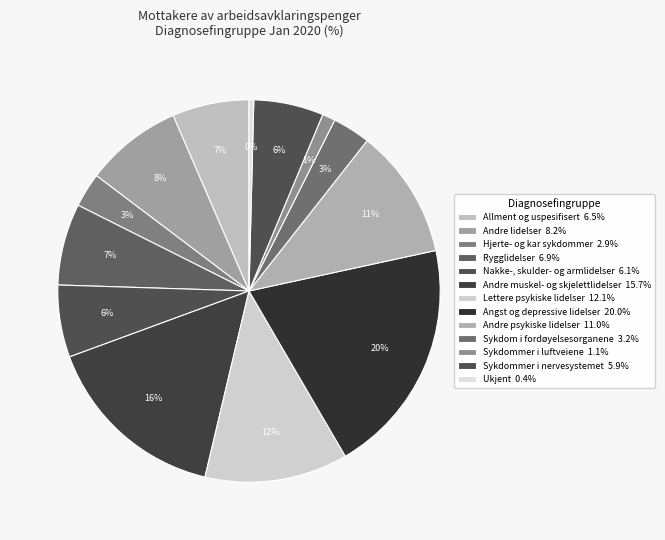

What portion of the pie excludes Nakke-, skulder- og armlidelser?

93.9%